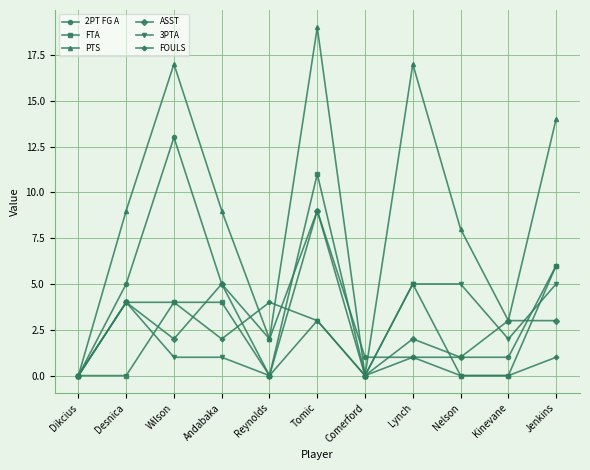

What is the spread (max minus min) of values at Andabaka?

8